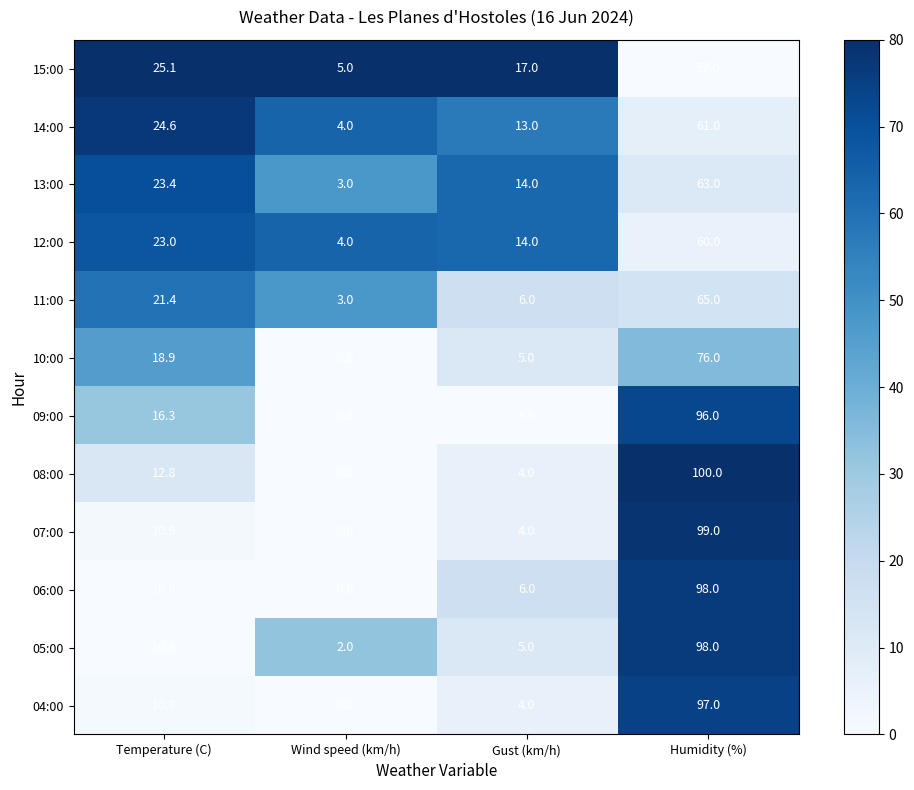

True or false: 10:00 has a value of 29.4 at Temperature (C).

False